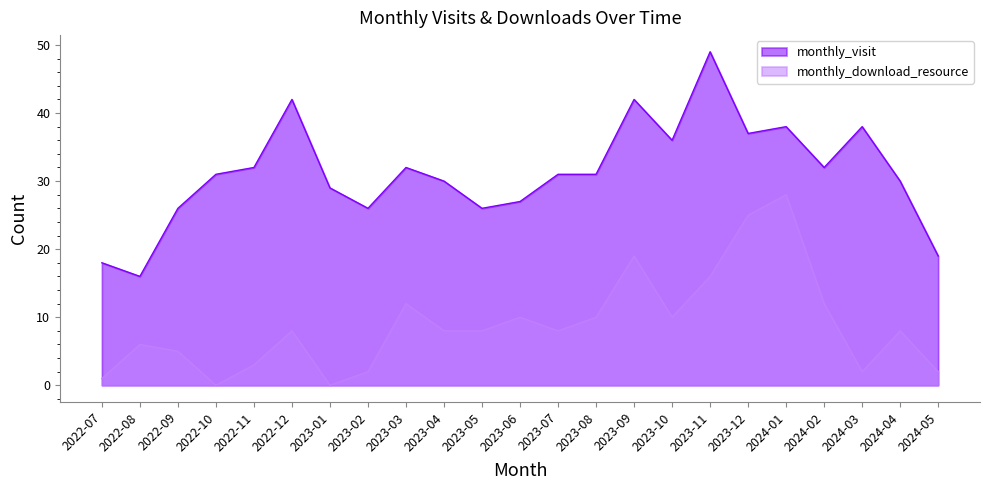

What is the label of the 9th point from the left?

2023-03